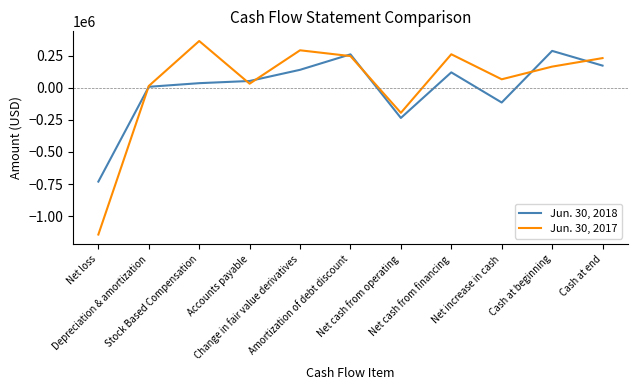

At which category does Jun. 30, 2017 reach its first local peak?

Stock Based Compensation